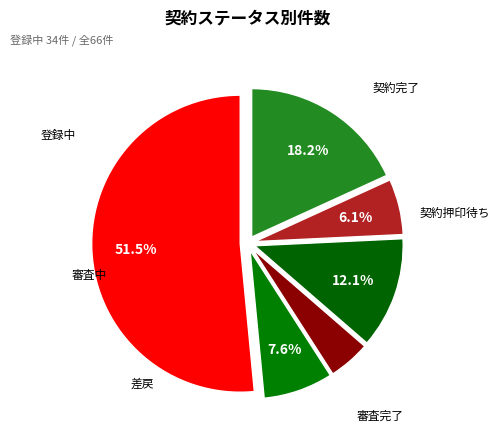

Which slice represents more than half of the pie?

登録中